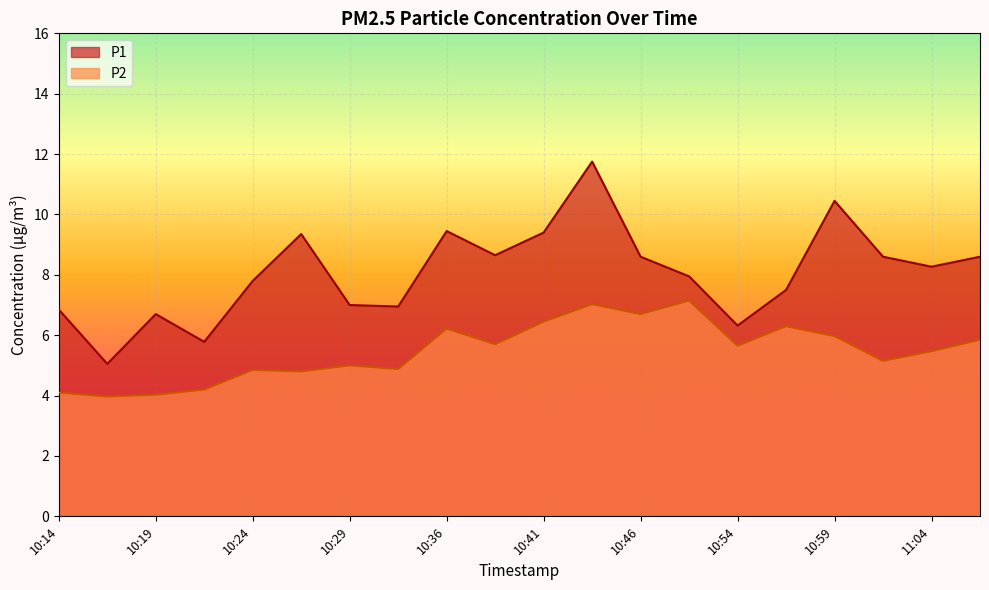

What position from the left is 10:24?

5